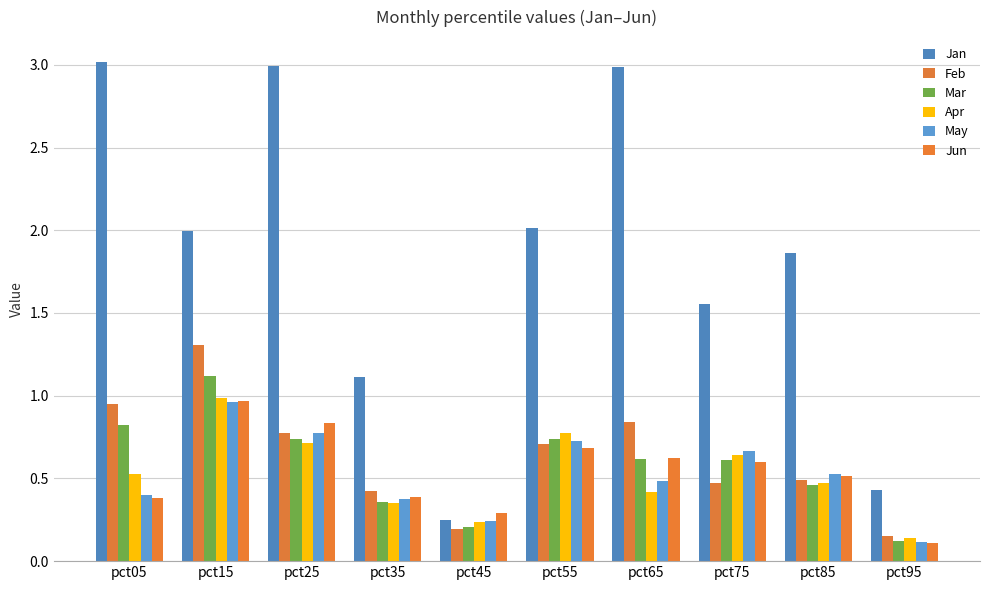

What is the value of the Apr bar at the 2nd from the left?

1.0